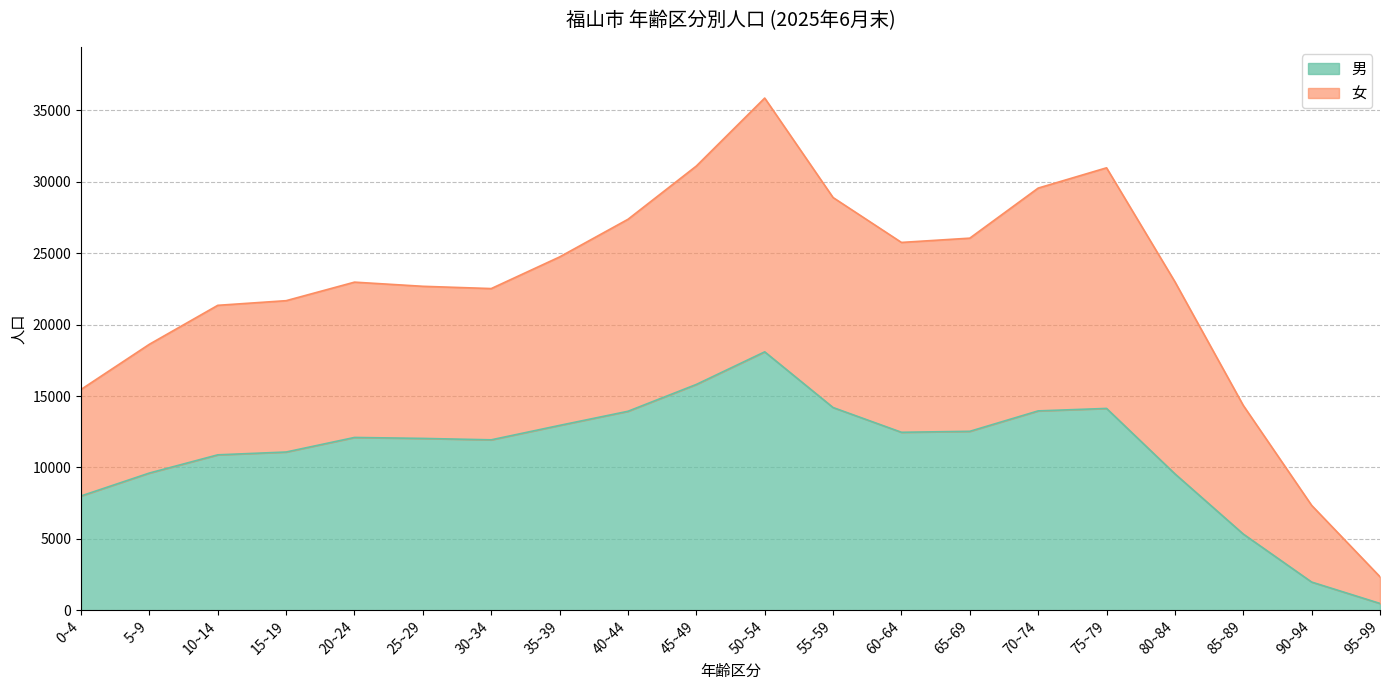

How many interior local valleys (lower than both neighbors) does the data have?

2